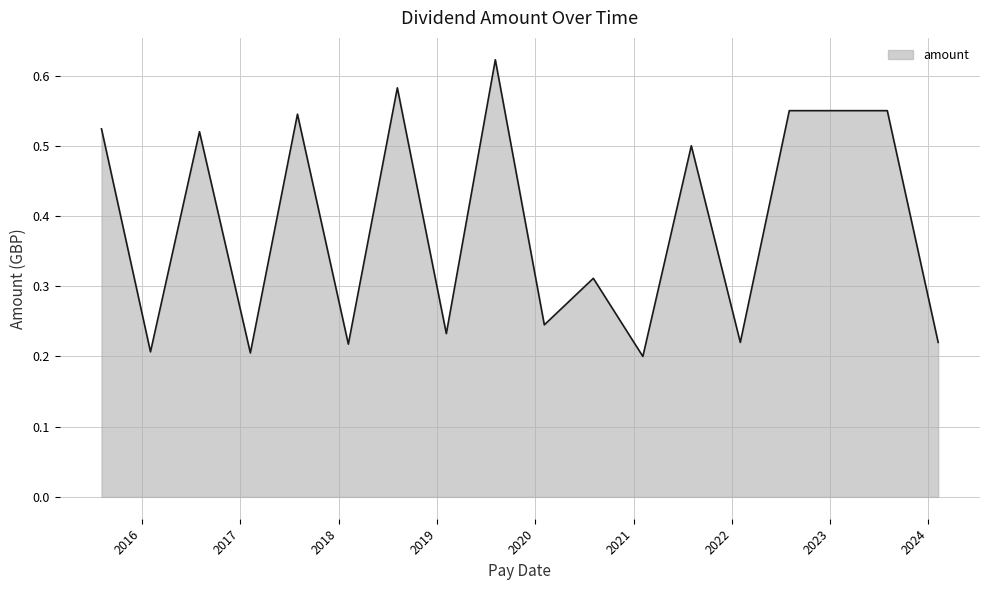

What is the difference between the maximum and minimum values?

0.4